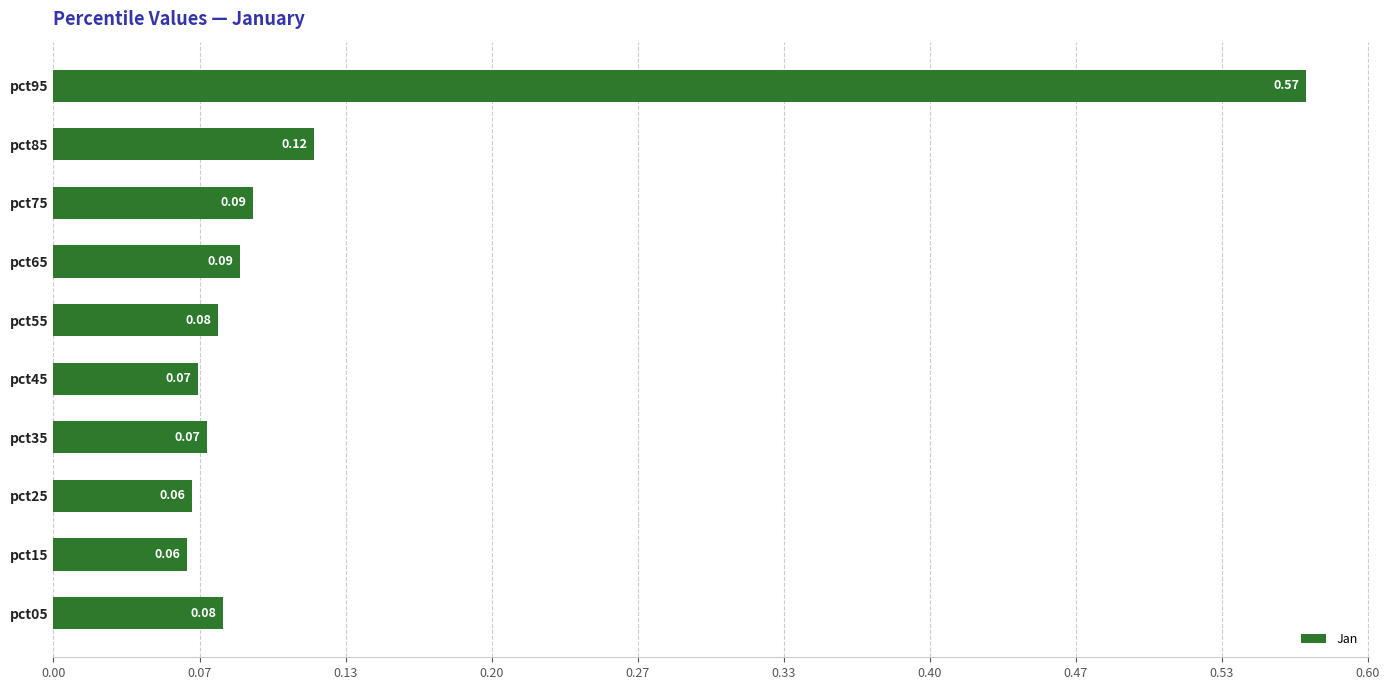

What is the difference between the maximum and minimum values?

0.5